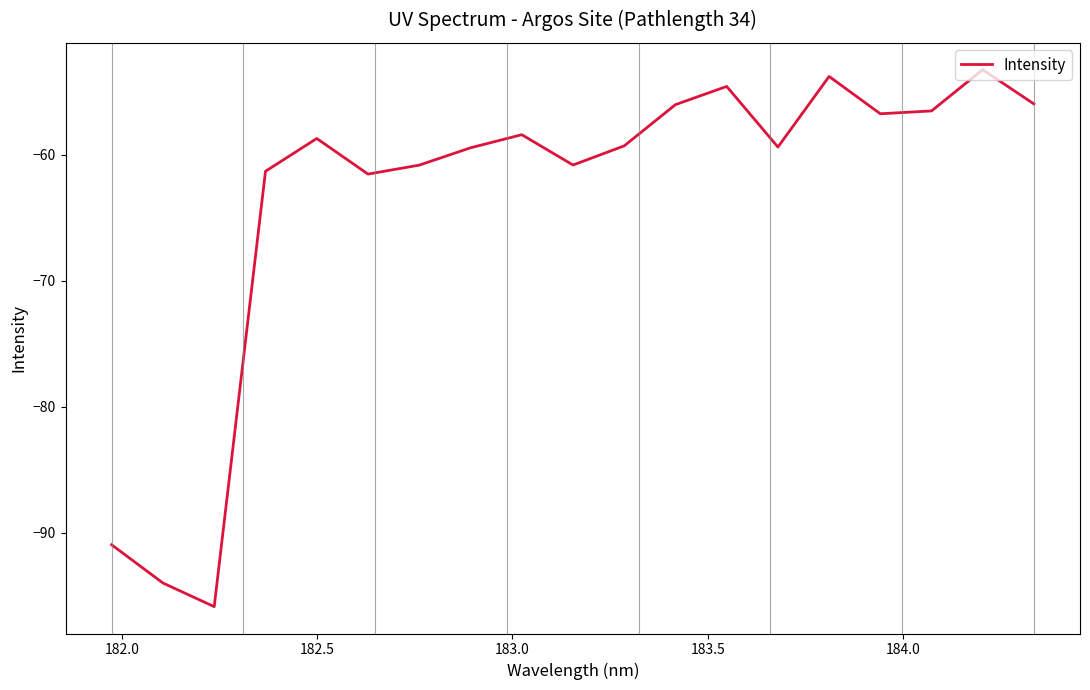

How many distinct data groups are displayed?

1